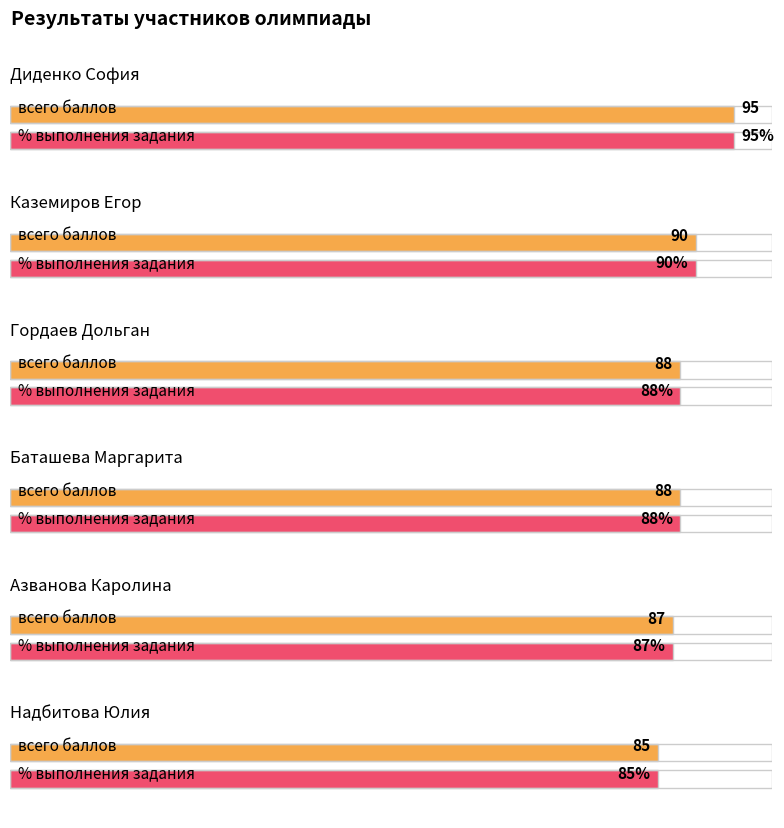

What is the approximate value of % выполнения задания at Баташева Маргарита, to the nearest 5?

90